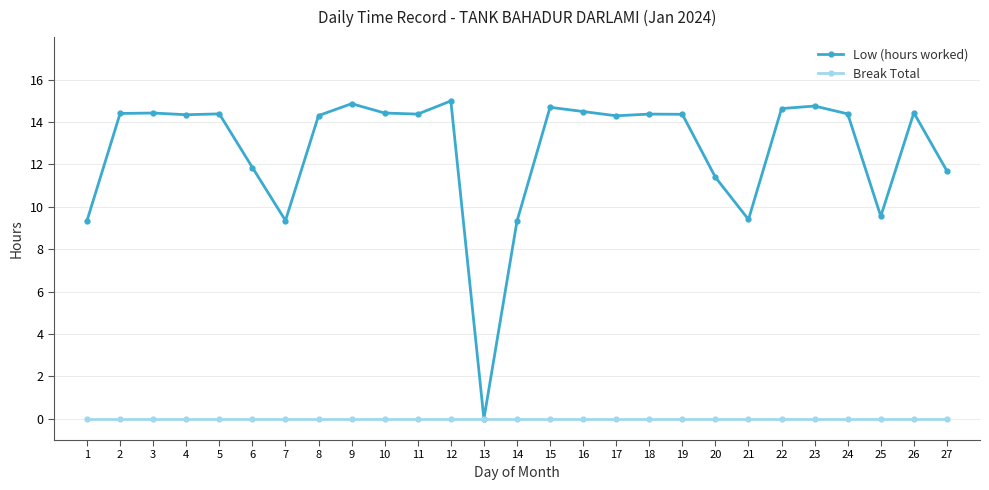

At how many categories does at least one series exceed 7?

26